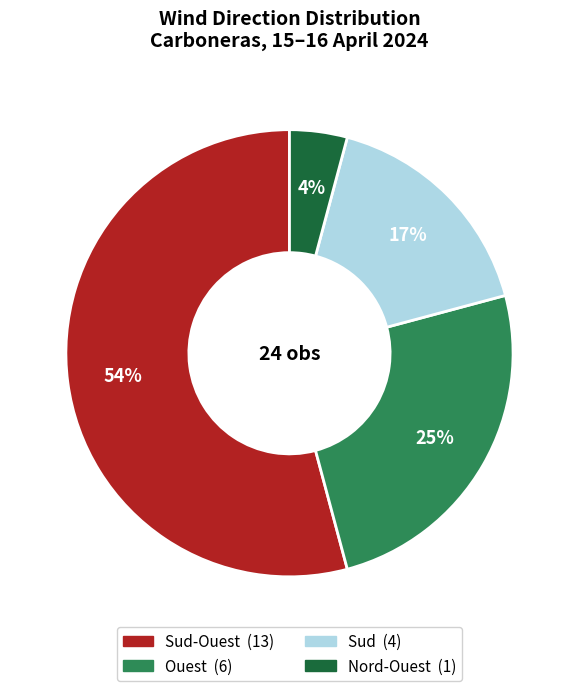

To the nearest percent, what is the average slice percentage?

25%